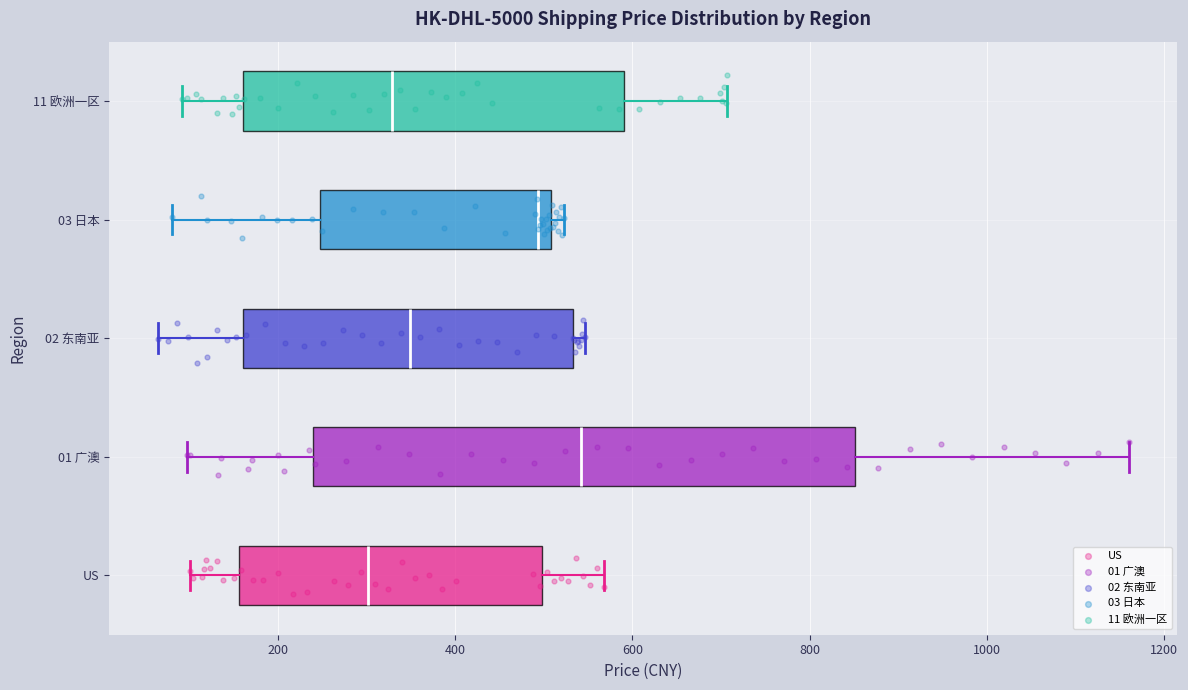

Where is the left edge of the box for 02 东南亚 on the x-axis? The values are not printed on the chart, so give them approximately, as read against the axis.

160